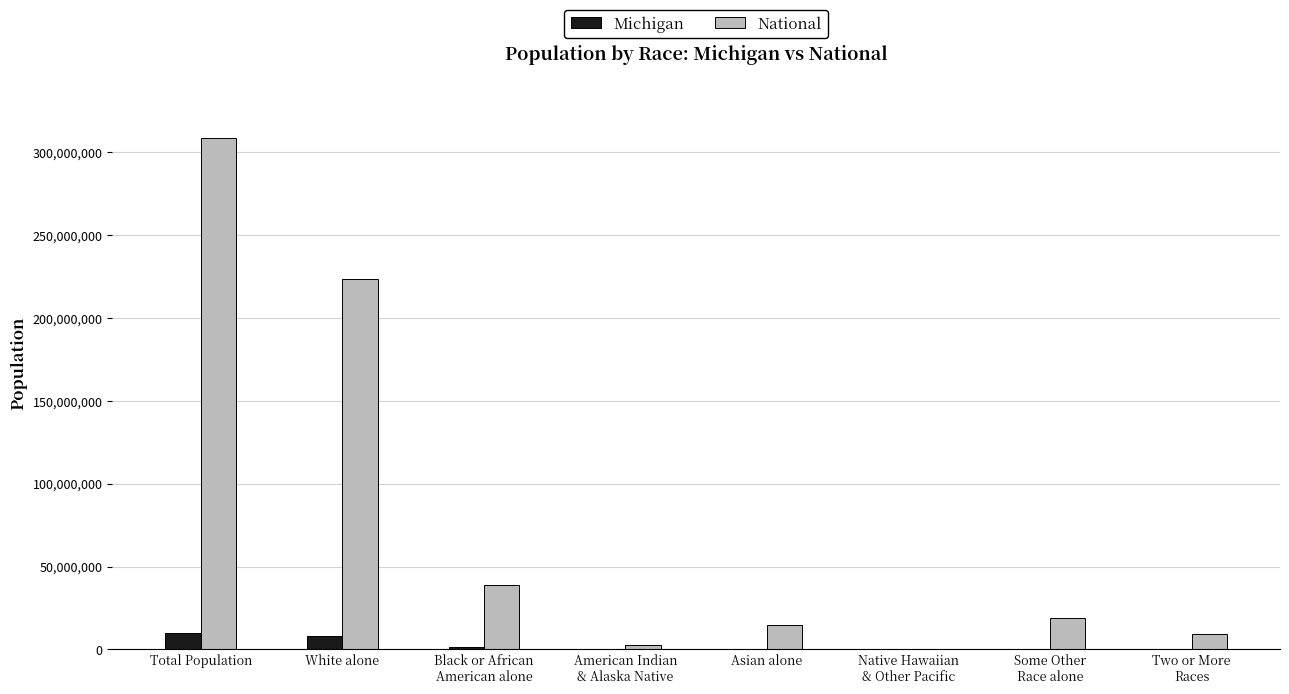

True or false: National has a value of 393123024 at White alone.

False